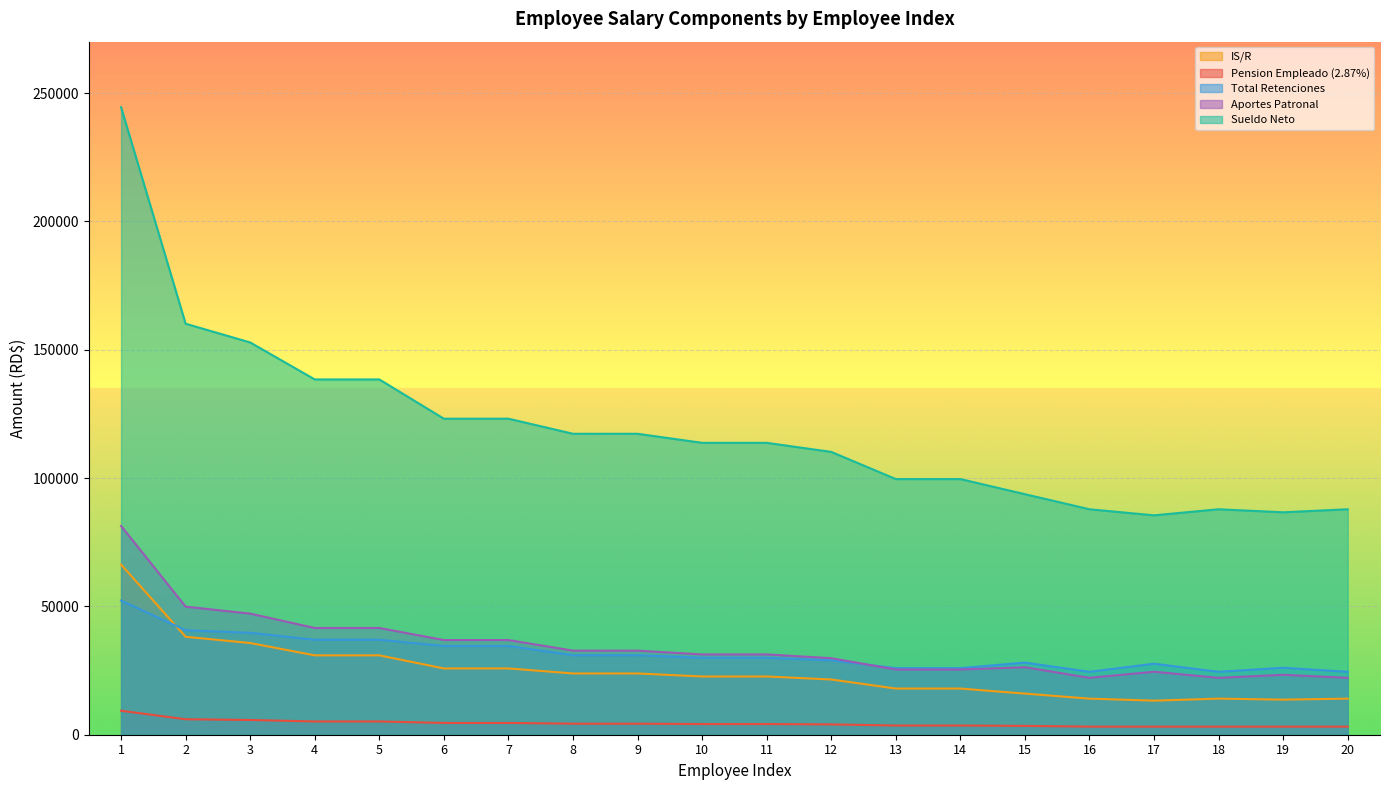

How many lines are shown in the chart?

5